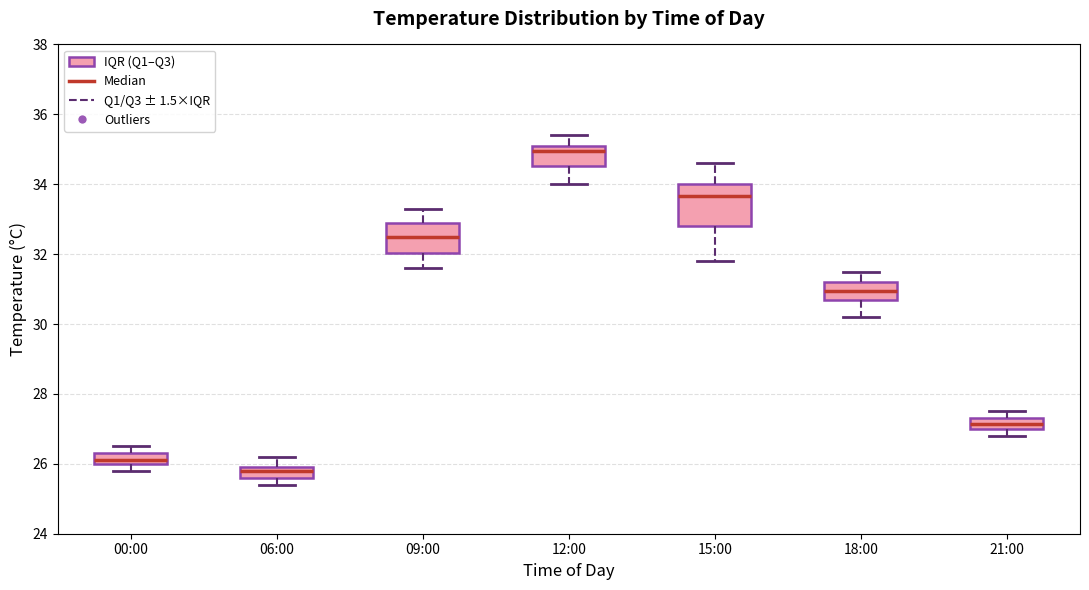

Comparing the boxes themselves (not the whiskers), which one is the tallest?

15:00